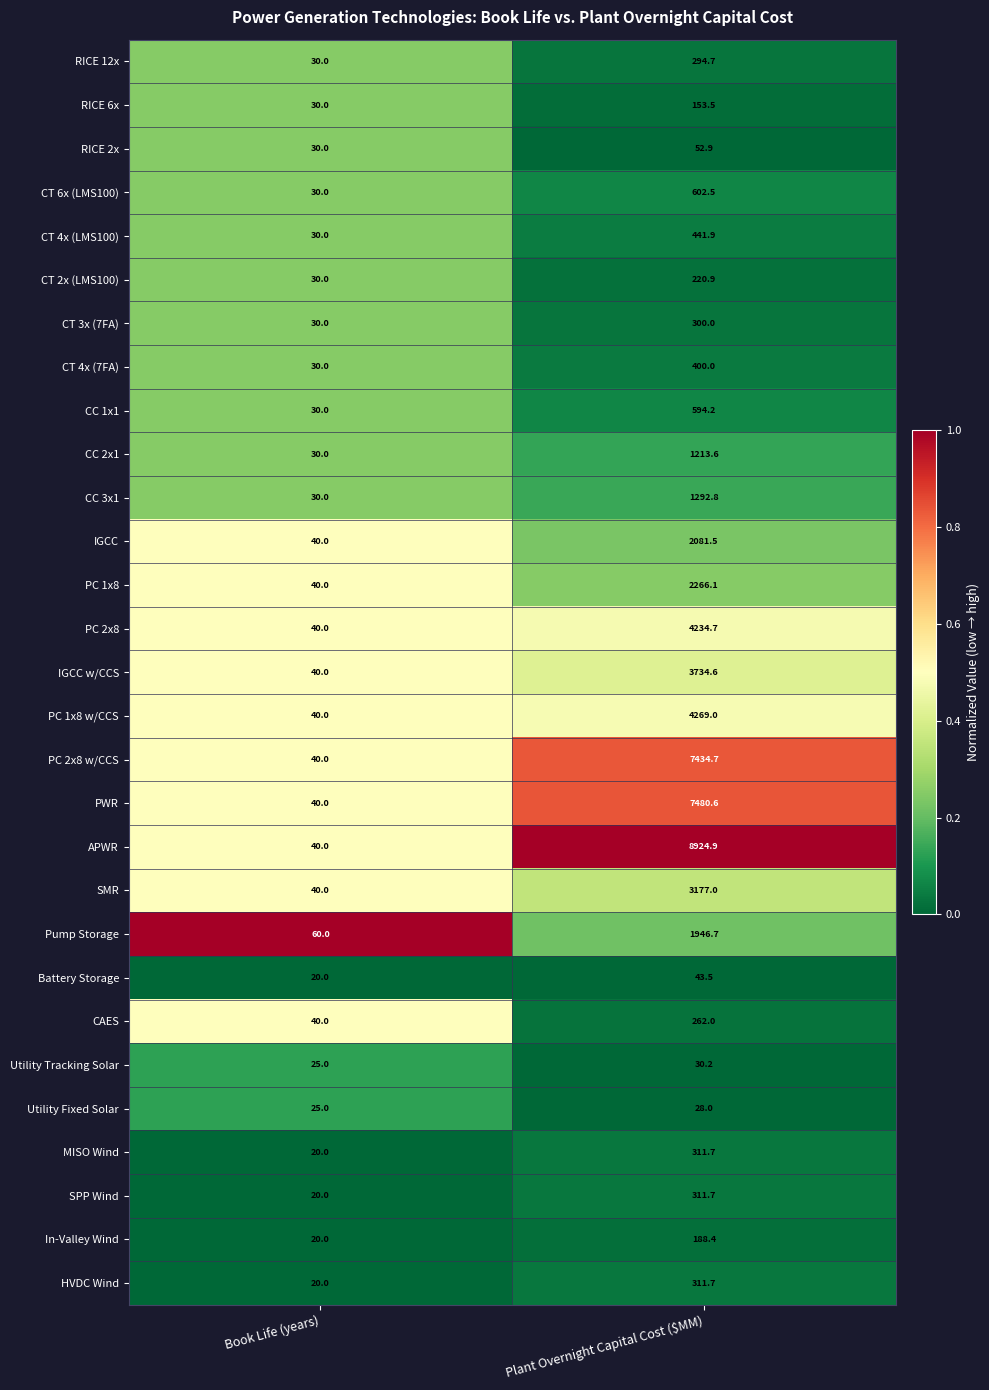

Read the IGCC w/CCS value at Book Life (years).

40.0